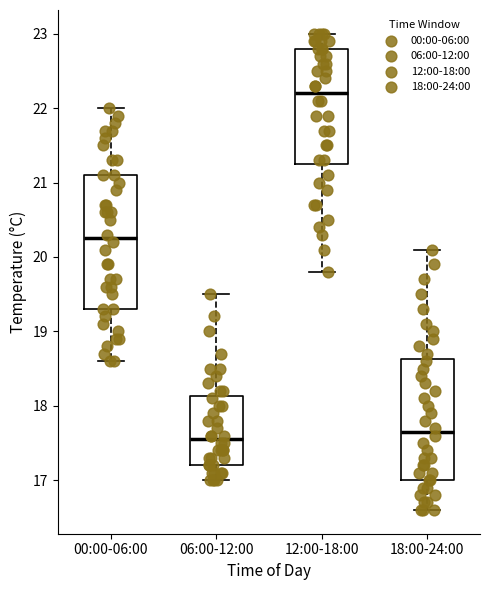

Reading left to right, transcribe this box plot: for each box, give where its median line is, the range the box spans, and where its two whiskers end, as read against the y-axis. The values are not printed on the chart, so give them approximately, as read against the axis.

00:00-06:00: median 20.3, box 19.3 to 21.1, whiskers 18.6 to 22.0
06:00-12:00: median 17.6, box 17.2 to 18.1, whiskers 17.0 to 19.5
12:00-18:00: median 22.2, box 21.3 to 22.8, whiskers 19.8 to 23.0
18:00-24:00: median 17.7, box 17.0 to 18.6, whiskers 16.6 to 20.1